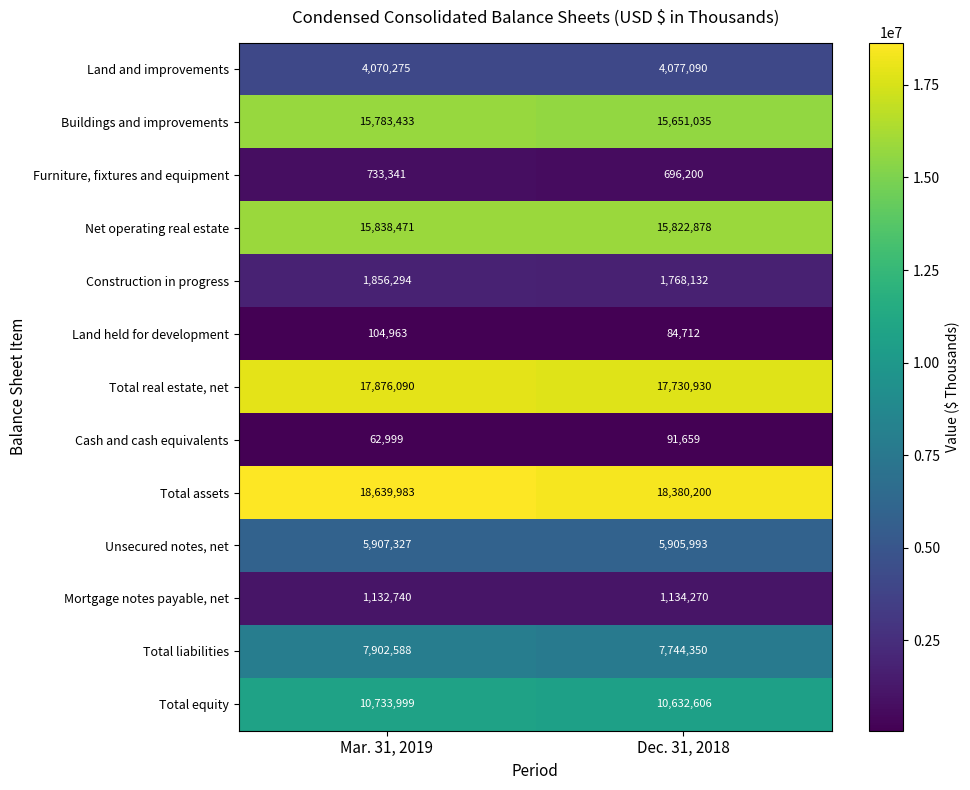

Where is Land held for development nearest to the value 94837?

Dec. 31, 2018